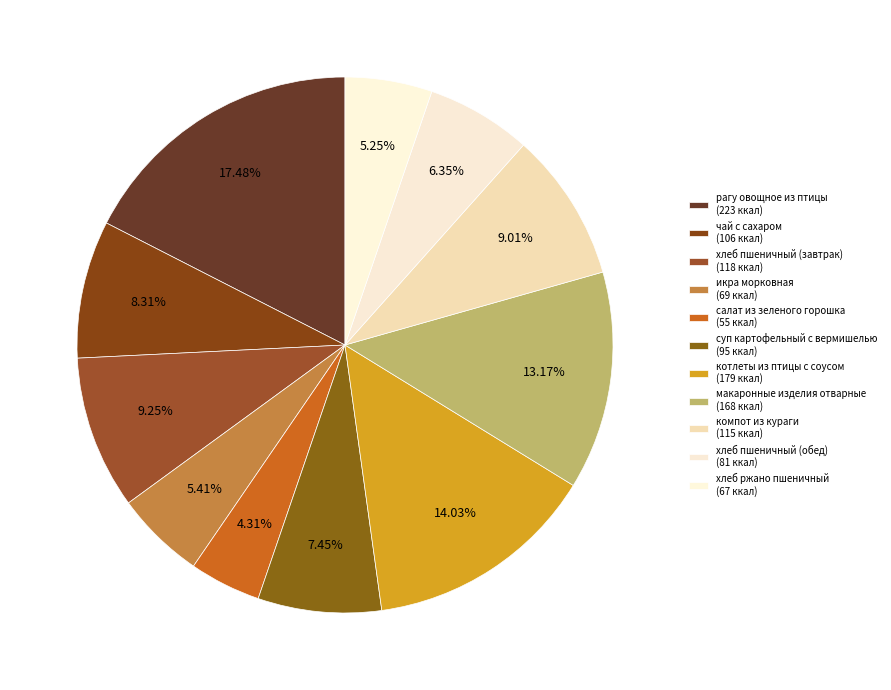

To the nearest percent, what percentage of the pie is хлеб пшеничный (завтрак)?

9%